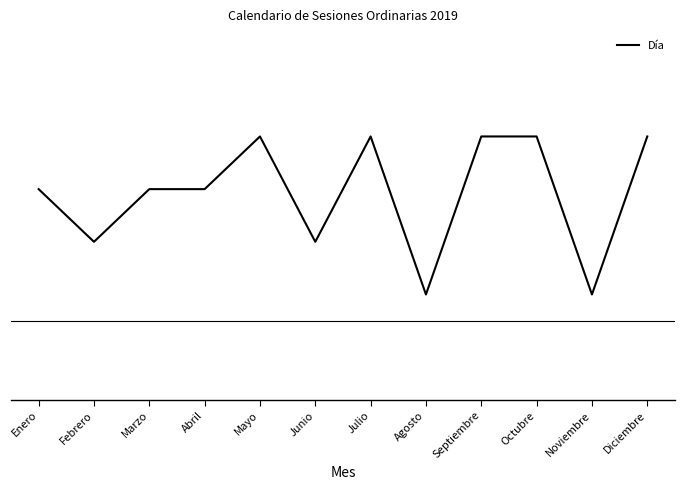

What is the difference between the values at Febrero and Noviembre?

1